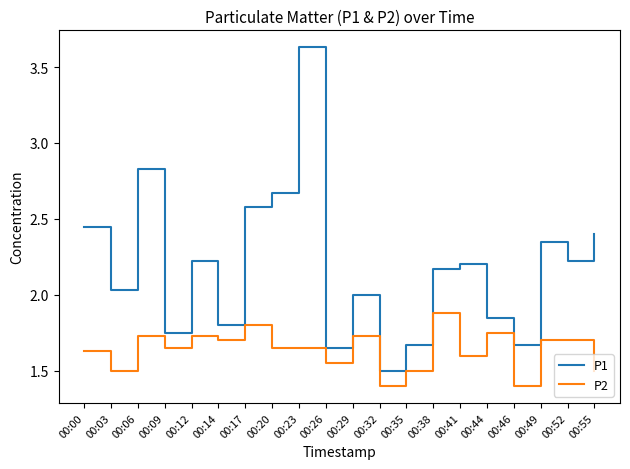

Does the chart display data point markers on the line(s)?

No